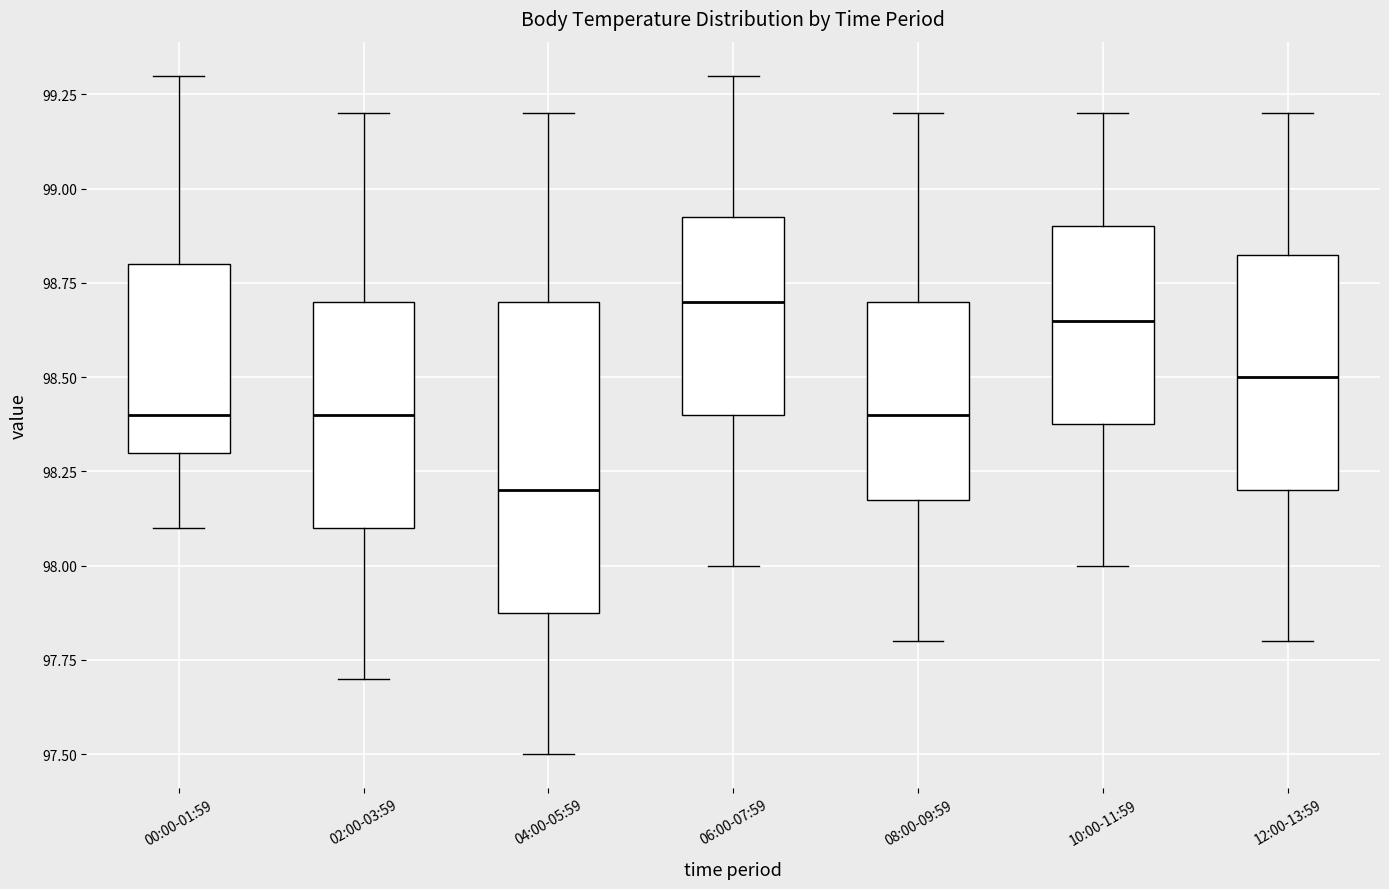

Where is the upper edge of the box for 10:00-11:59 on the y-axis? The values are not printed on the chart, so give them approximately, as read against the axis.

98.90